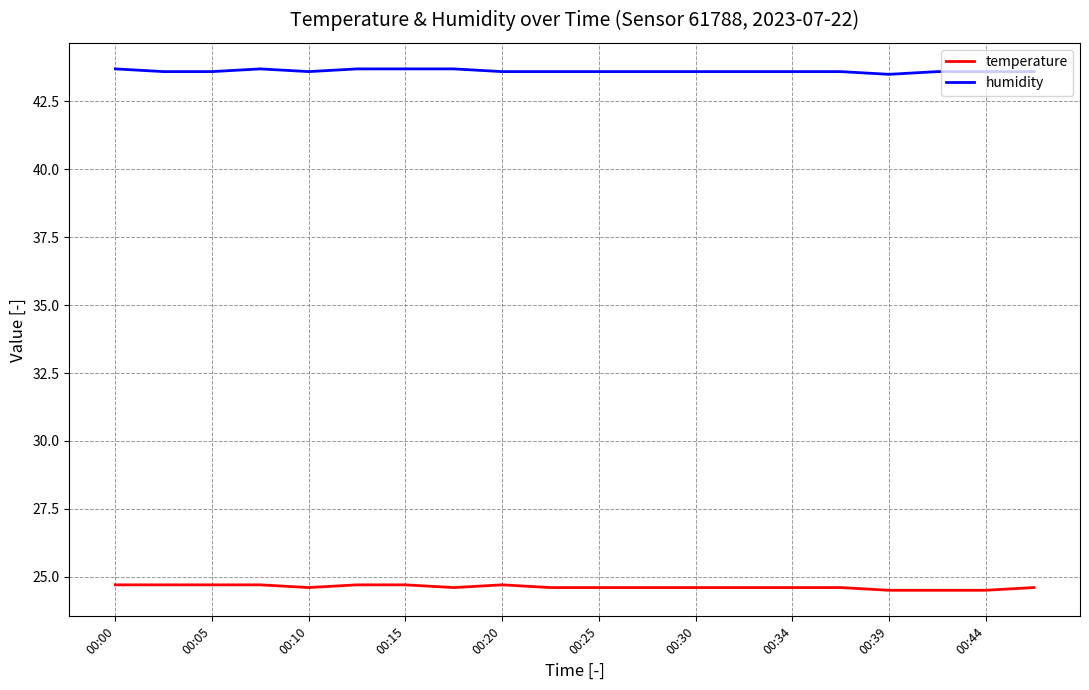

Which series has the largest total across all categories?

humidity